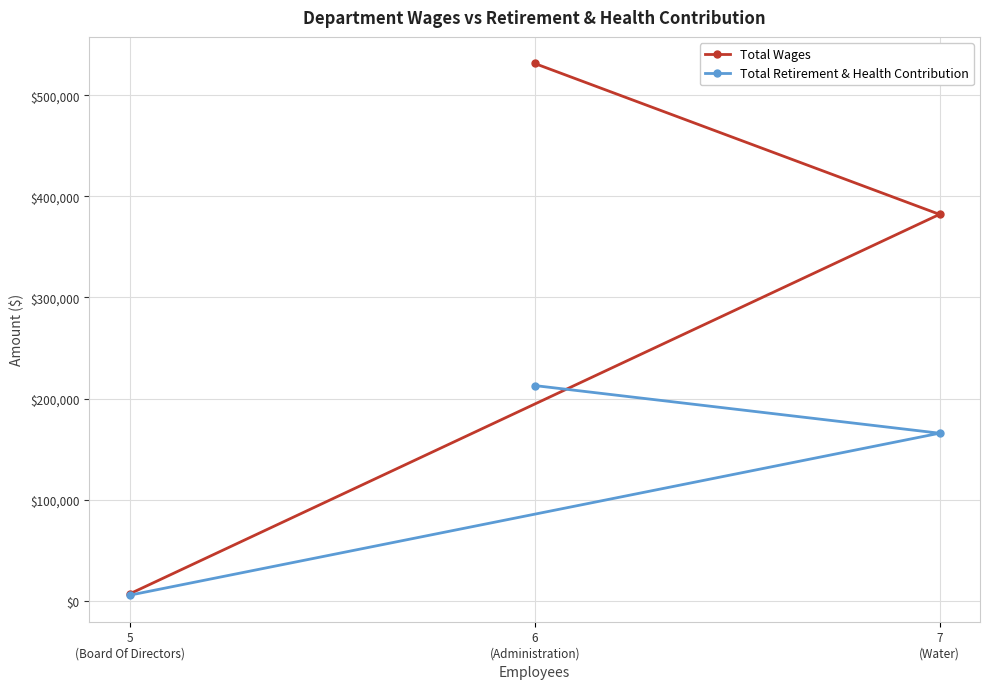

How many Total Retirement & Health Contribution values are between 5538 and 212819?

3